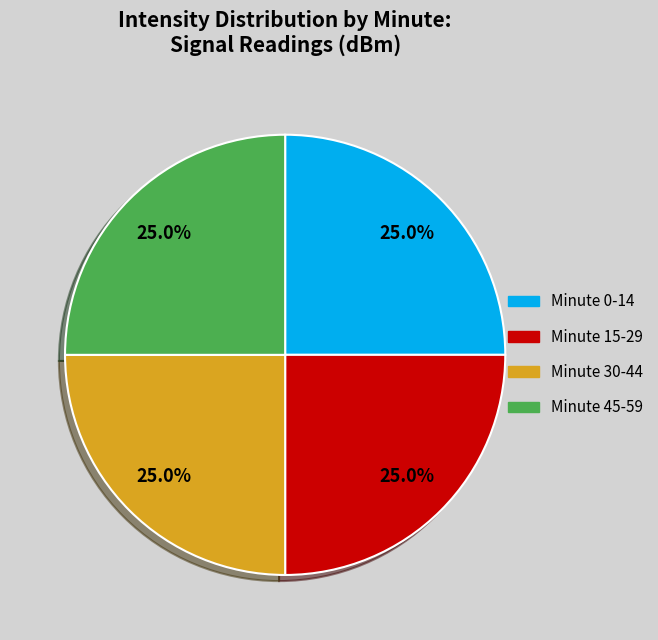

Does any single category account for the majority?

No